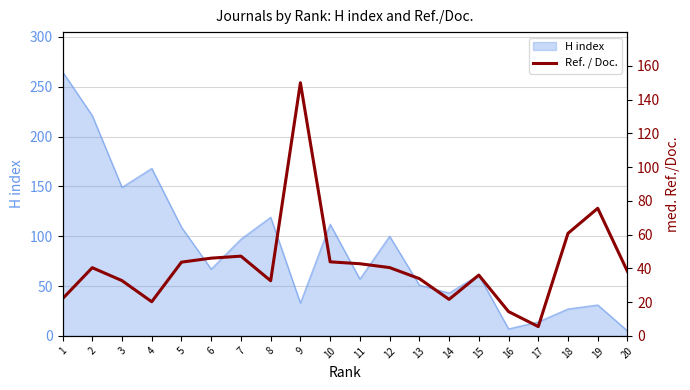

The chart shows a value of 43.9 at 10. True or false?

True